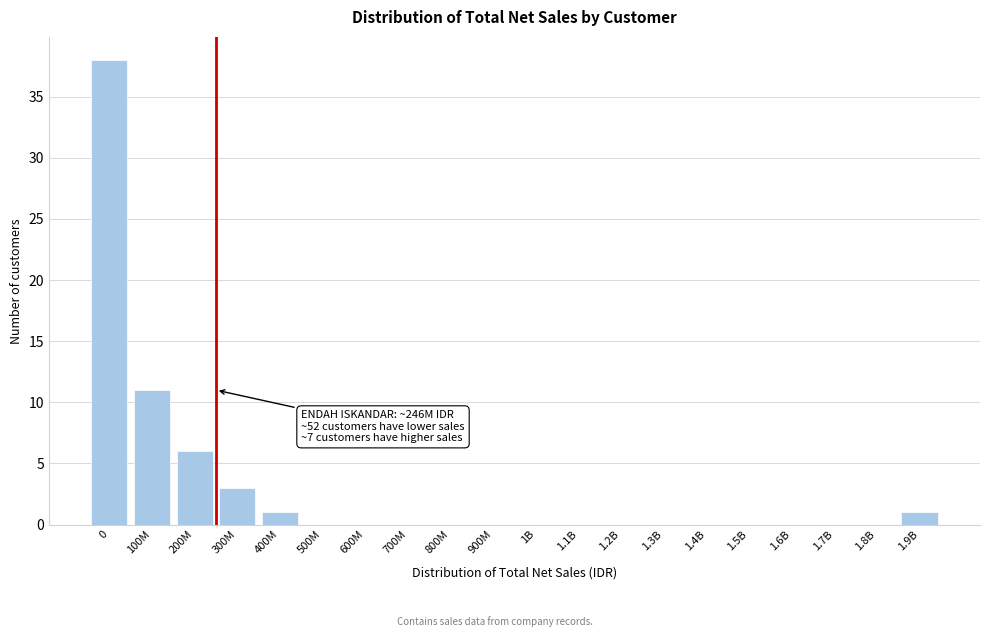

Reading left to right, what are all the values shown in this chart?

0=38	100M=11	200M=6	300M=3	400M=1	500M=0	600M=0	700M=0	800M=0	900M=0	1B=0	1.1B=0	1.2B=0	1.3B=0	1.4B=0	1.5B=0	1.6B=0	1.7B=0	1.8B=0	1.9B=1